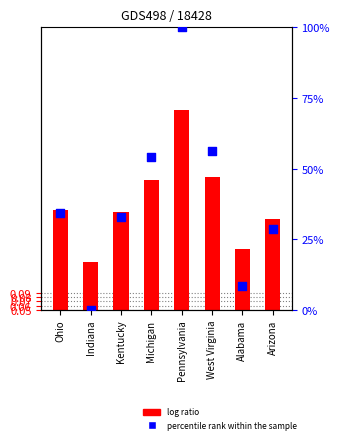

What is the change in value from Pennsylvania to Arizona?

-71.4